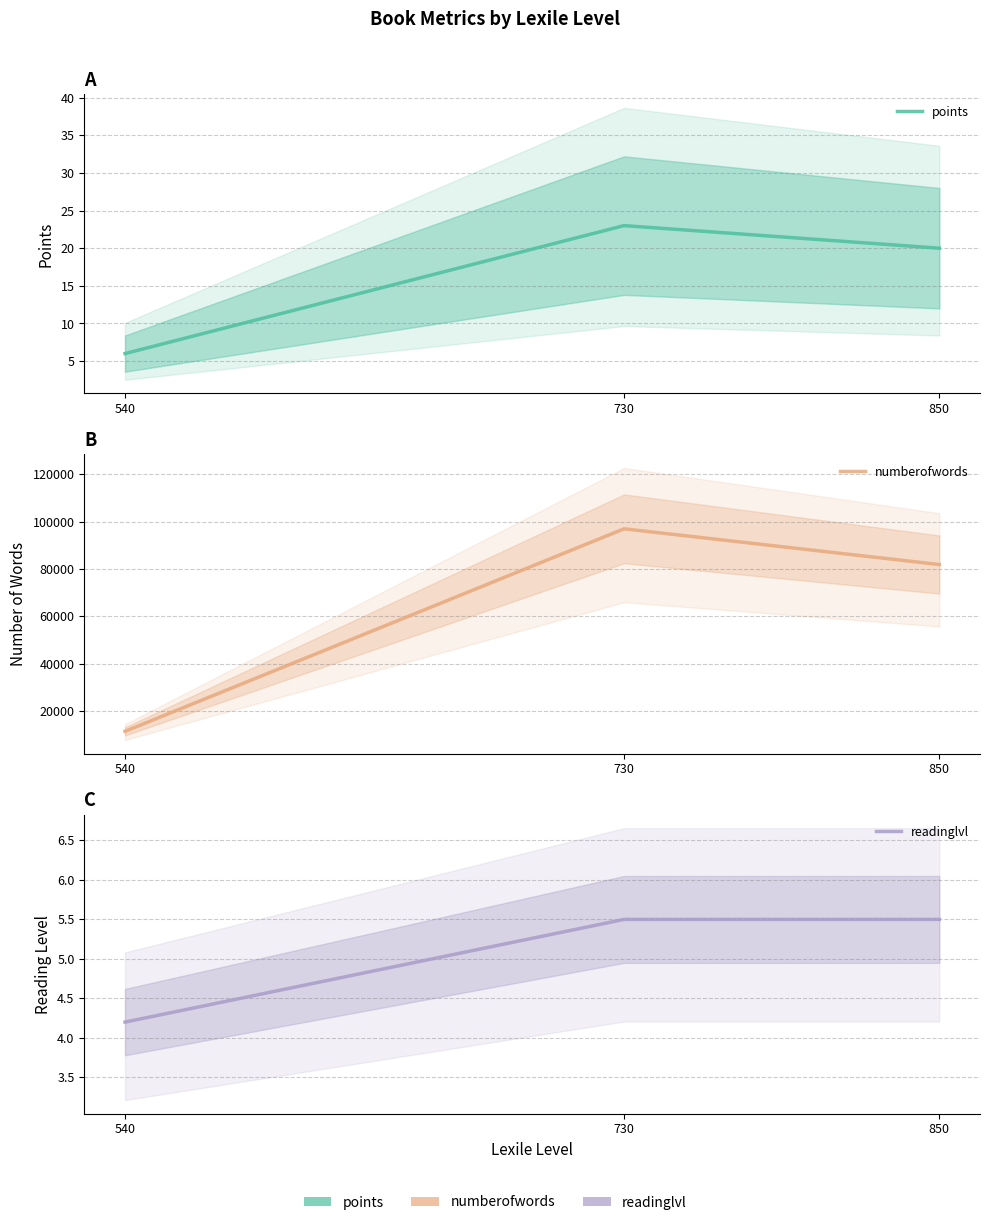

What is the difference between the highest and lowest values at 850?

81843.5